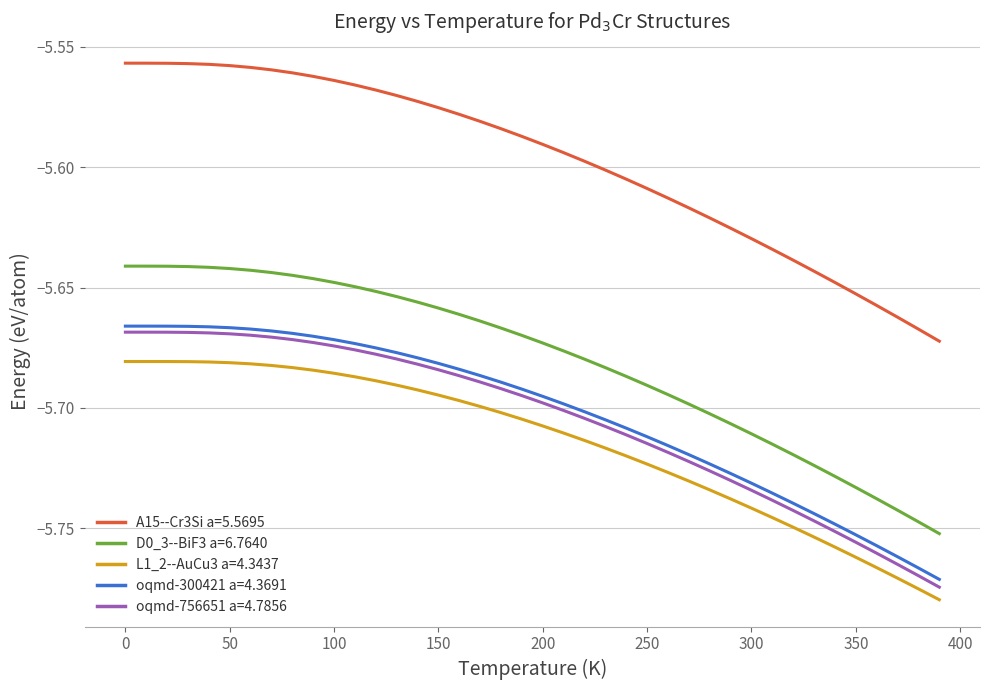

Which series has the largest range (max minus min)?

A15--Cr3Si a=5.5695